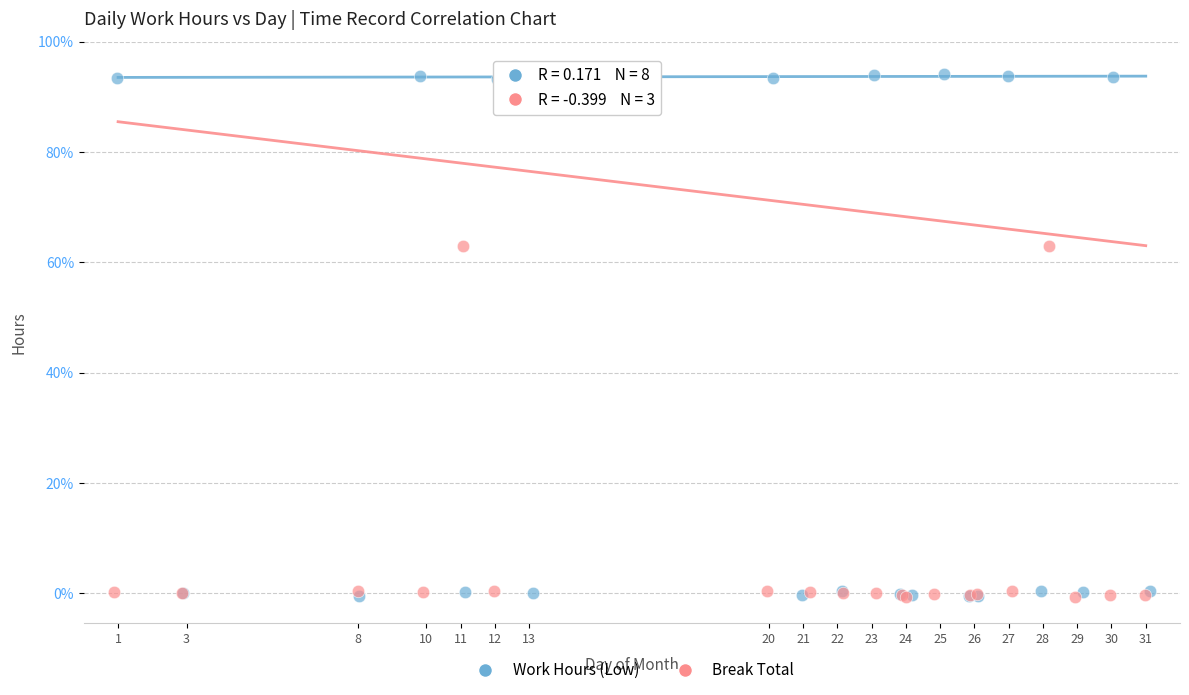

Which series reaches the maximum Y coordinate?

Work Hours (Low)